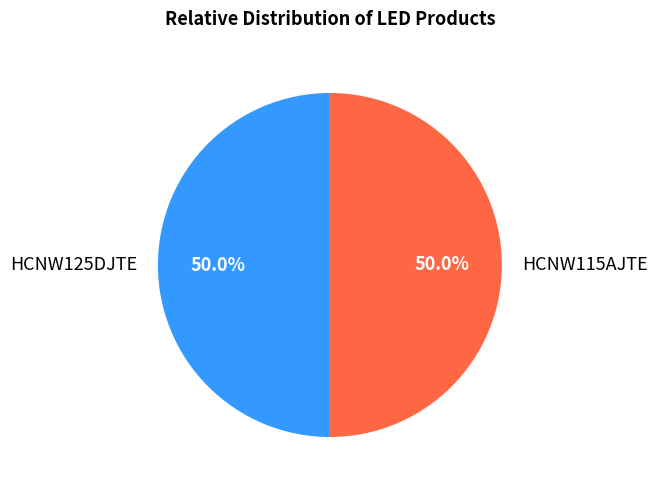

Approximately how many times larger is the value at HCNW115AJTE compared to HCNW125DJTE?

1.0